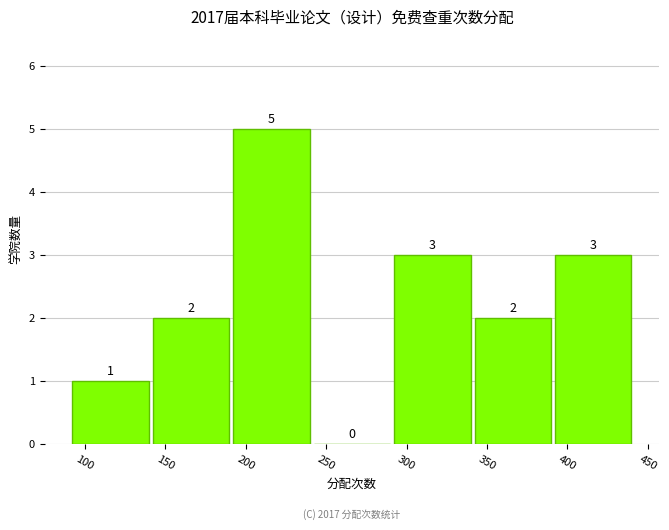

Reading left to right, transcribe this chart: for each bar, give the range it covers on the x-axis and its height. The bar edges are not printed on the chart, so give them approximately, as read against the axis.

91 to 141: 1
141 to 191: 2
191 to 241: 5
241 to 291: 0
291 to 341: 3
341 to 391: 2
391 to 441: 3